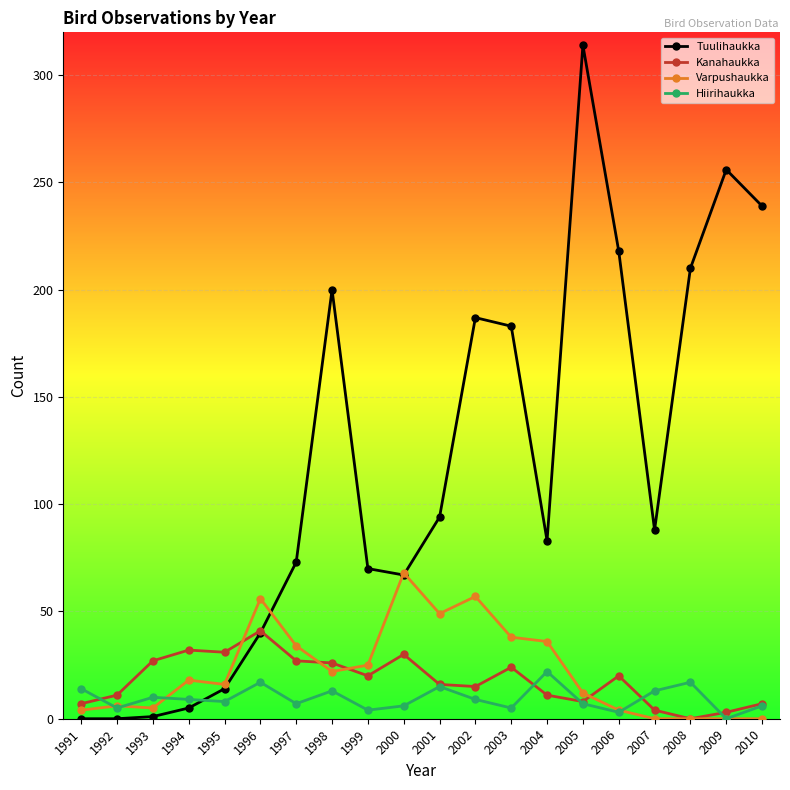

Rank the series by their maximum value, from lowest to highest.

Hiirihaukka, Kanahaukka, Varpushaukka, Tuulihaukka